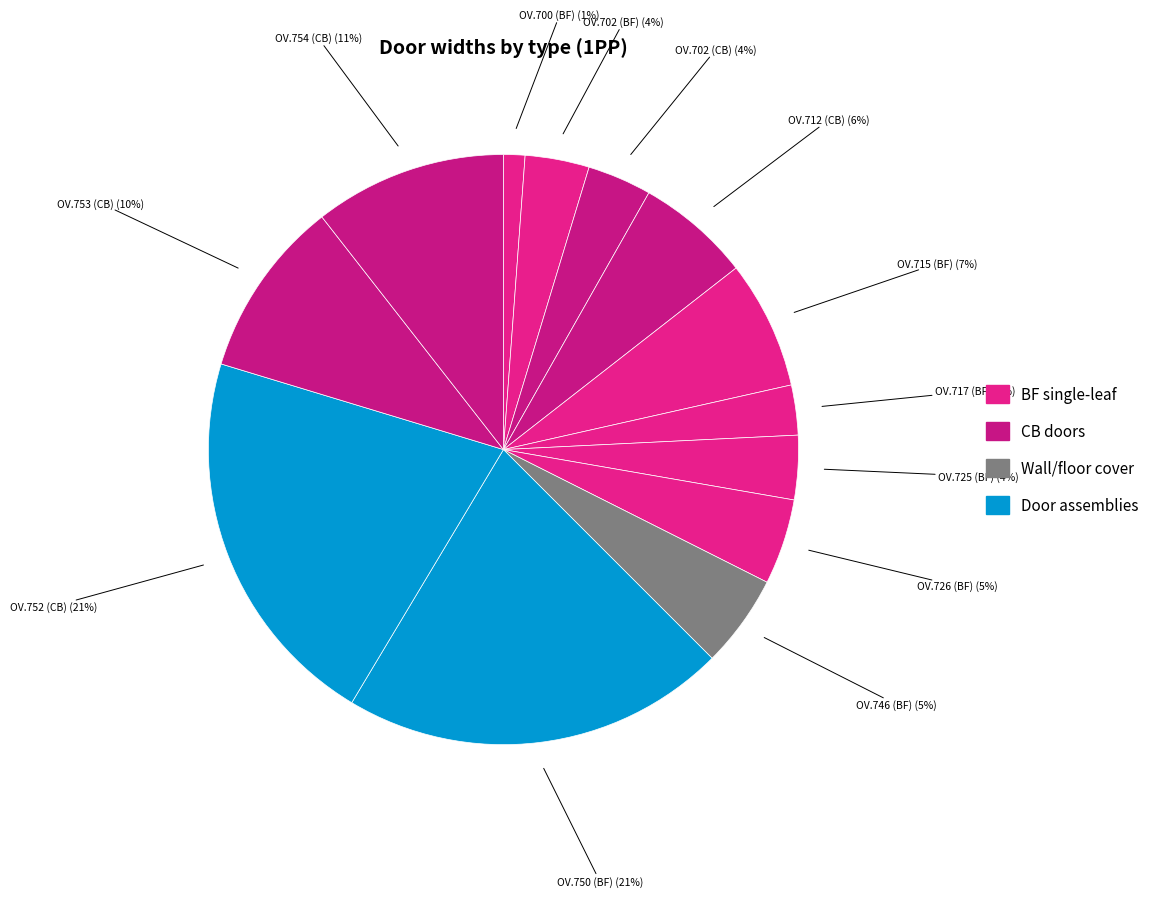

Count the number of slices in the pie.

13